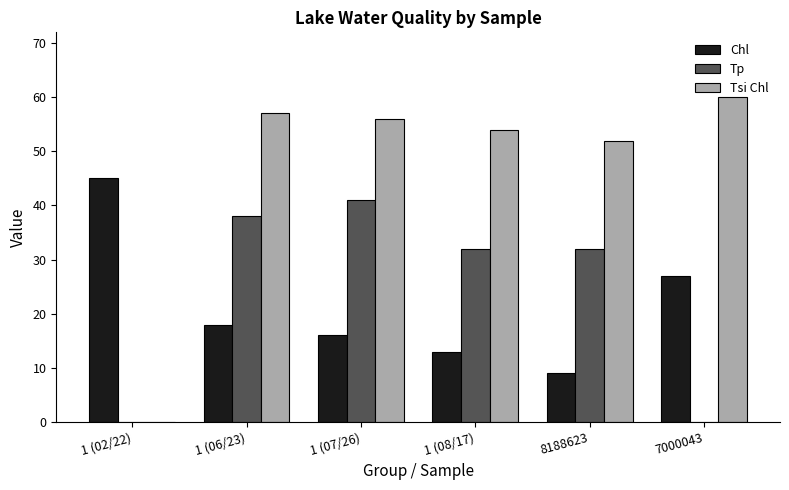

What is the approximate value of Chl at 8188623, to the nearest 5?

10